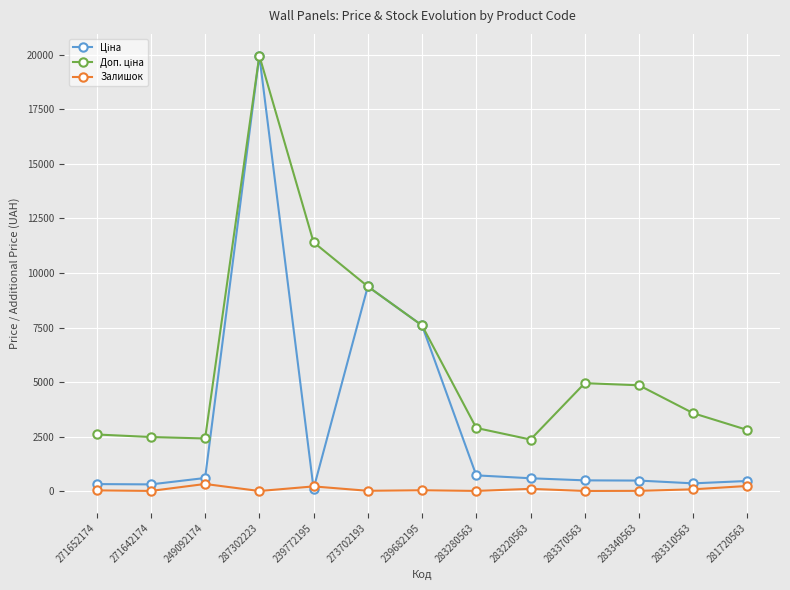

True or false: Залишок has more than 0 points higher than both neighbors.

True